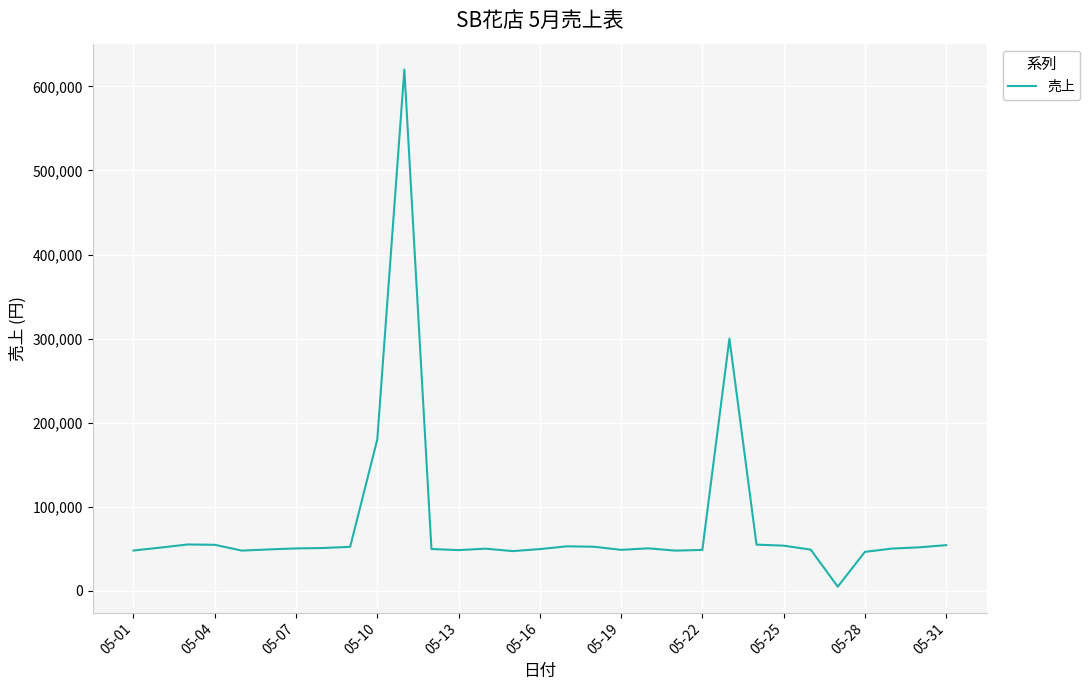

What is the difference between the maximum and minimum values?

615000